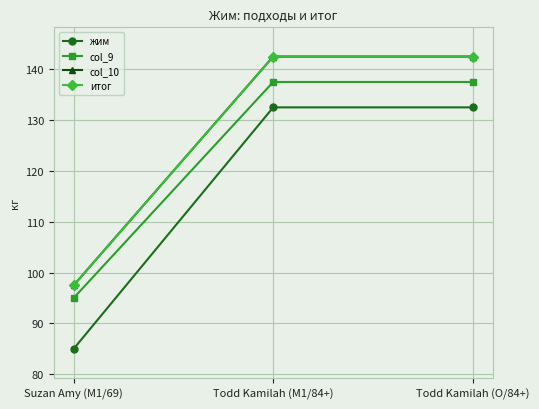

What is the approximate value of итог at Todd Kamilah (O/84+)?

142.5